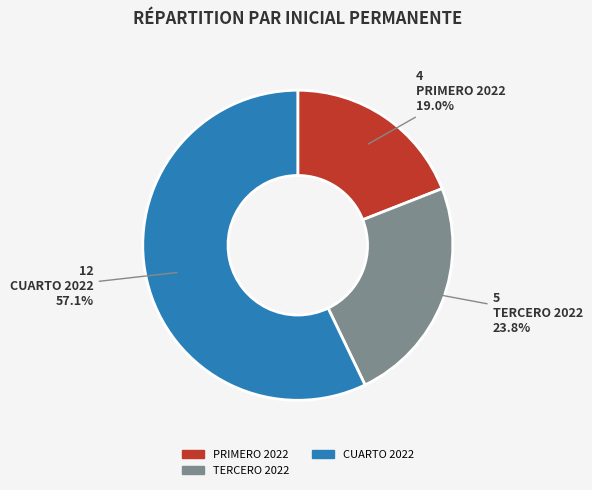

Does any single category account for the majority?

Yes